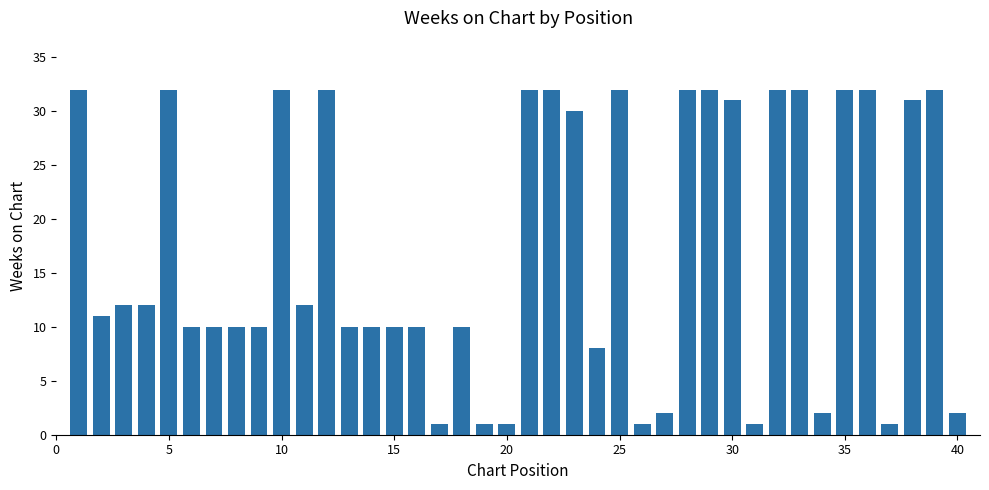

What is the value of the 21st bar from the left?

32